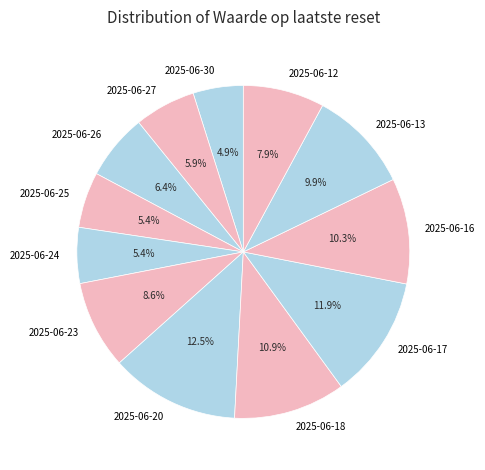

Is it true that 2025-06-13 is 24% of the pie?

False